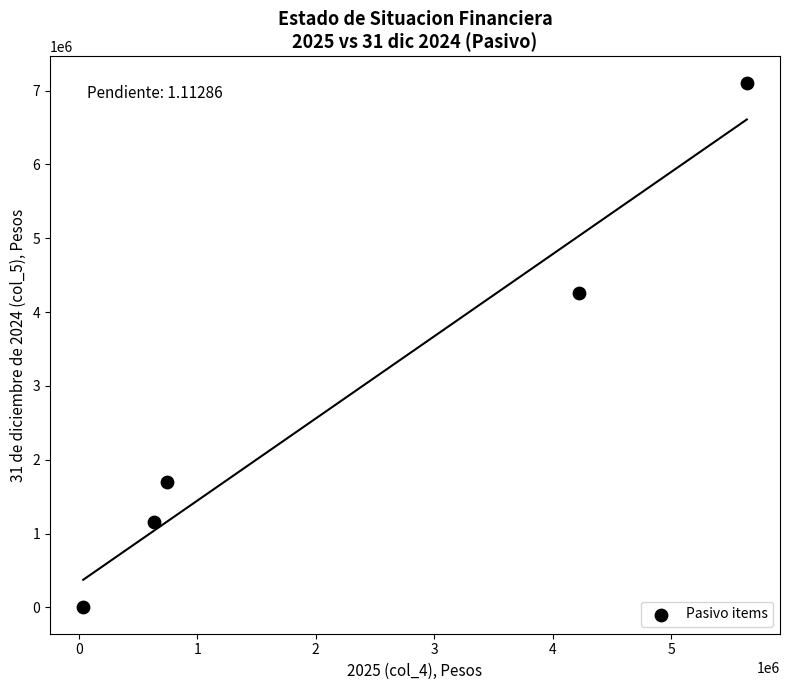

What Y value in the scatter plot is closest to 3554644?

4256968.8